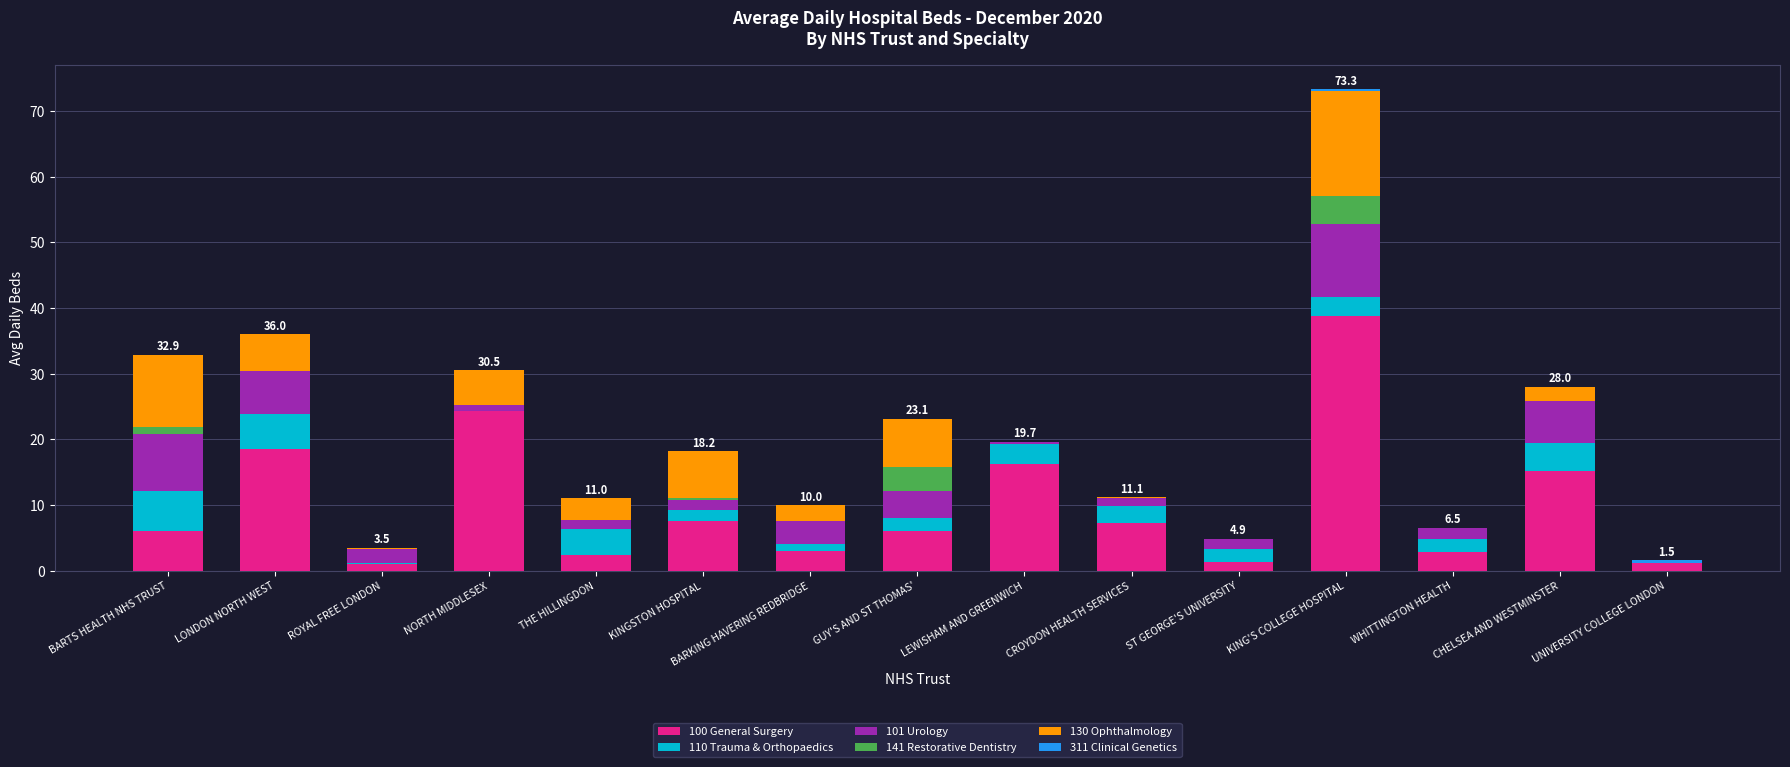

At which category is the sum across all series the highest?

KING'S COLLEGE HOSPITAL